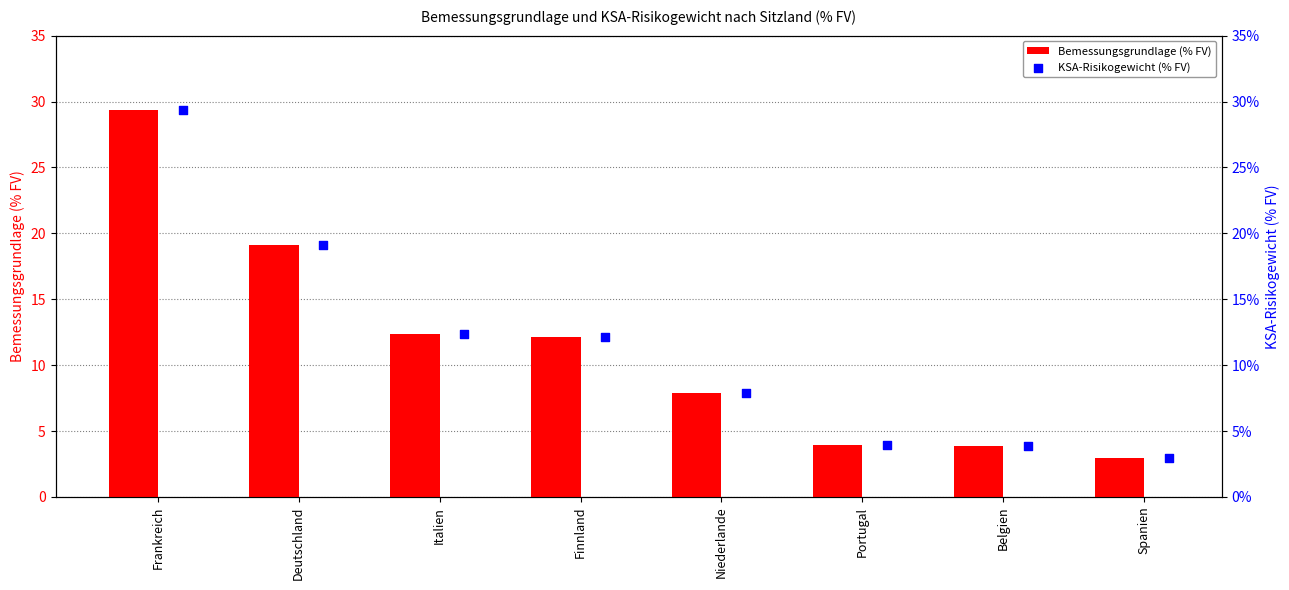

Which series reaches the maximum Y coordinate?

Bemessungsgrundlage (% FV)